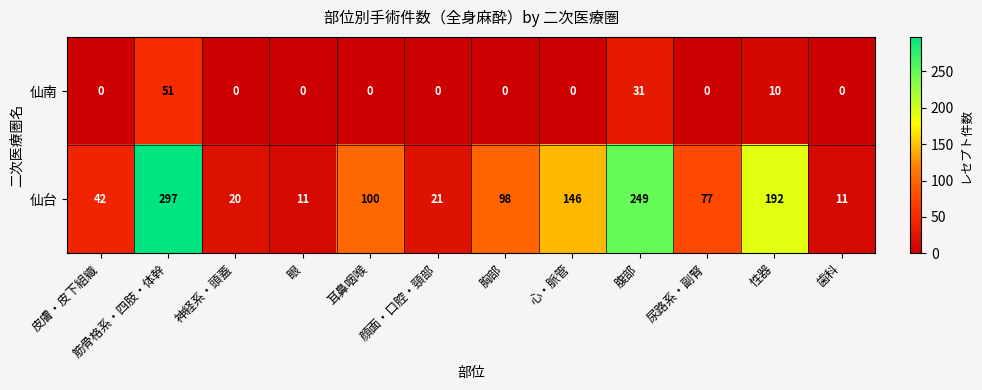

At which label is 仙南 closest to 25?

腹部